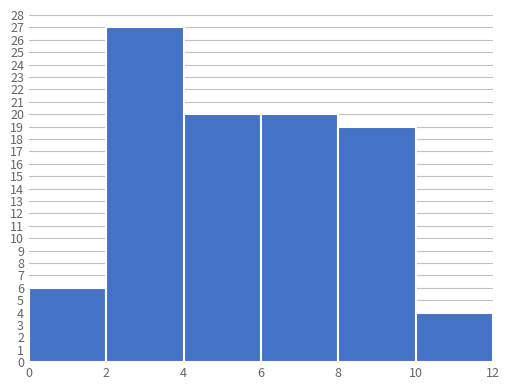

Reading left to right, list every bar in this chart as the range it spans on the x-axis followed by its height. The values are not printed on the chart, so give them approximately, as read against the axis.

0 to 2: 6
2 to 4: 27
4 to 6: 20
6 to 8: 20
8 to 10: 19
10 to 12: 4